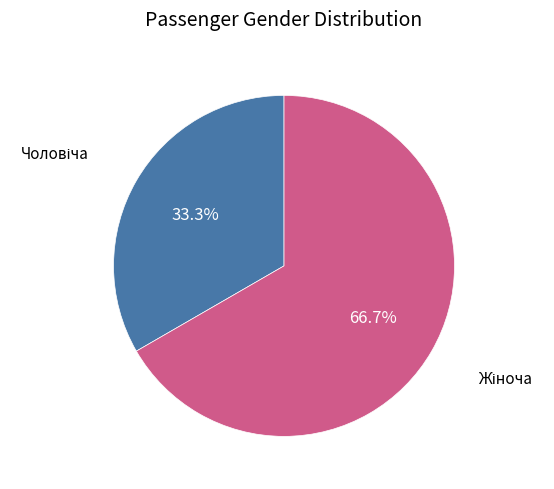

Is there a majority slice in this chart?

Yes